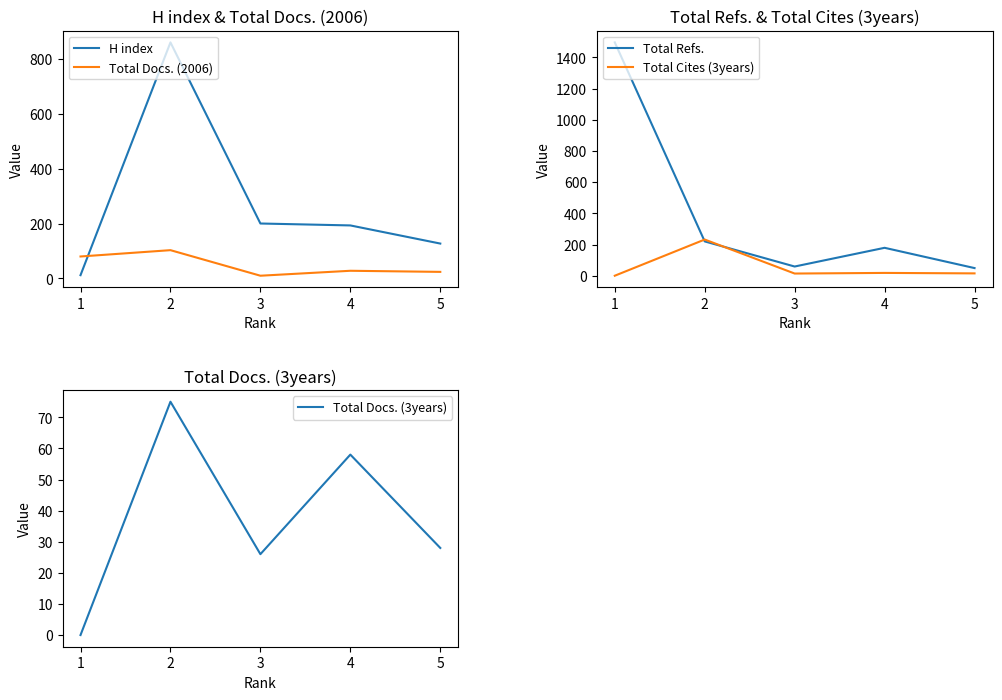

How many lines are shown in the chart?

5